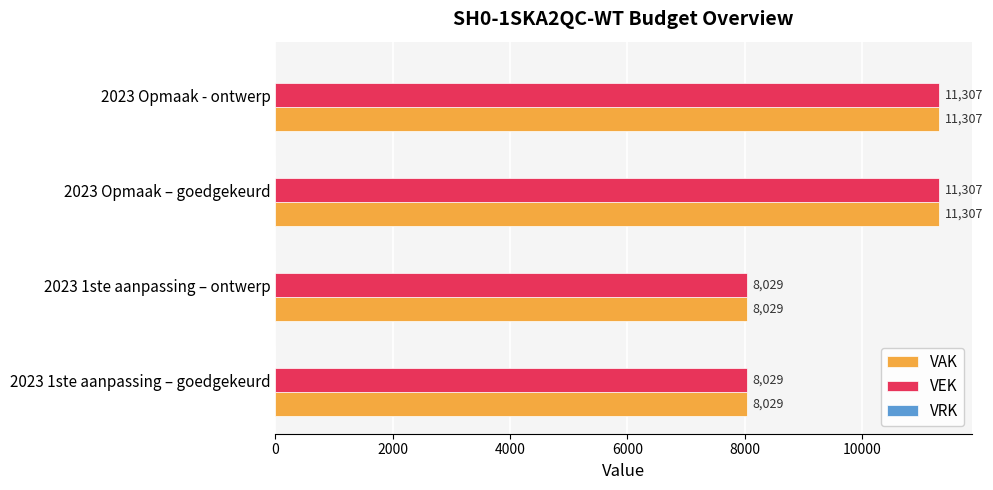

What is the maximum value for VAK?

11307